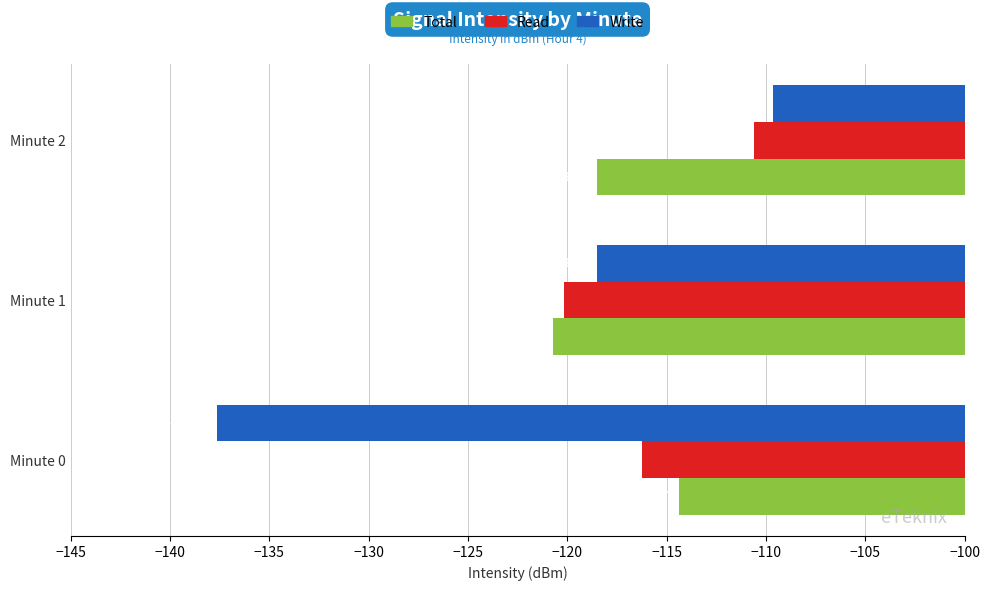

What is the sum of all Total values?

-353.6